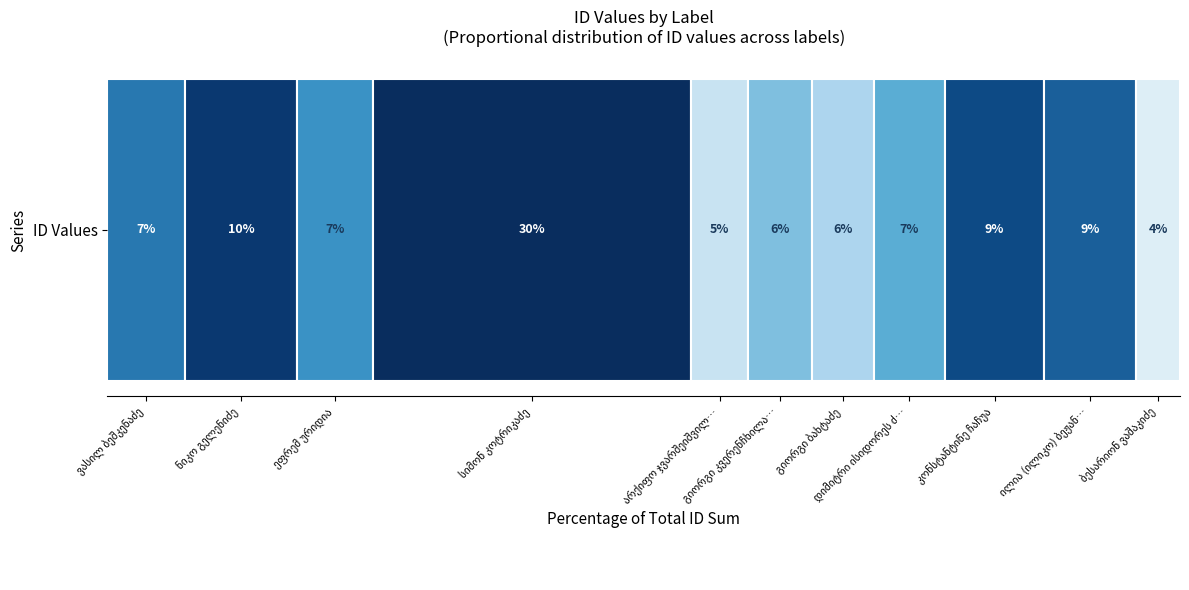

Where is the data nearest to the value 13119?

ნიკო გელენიძე